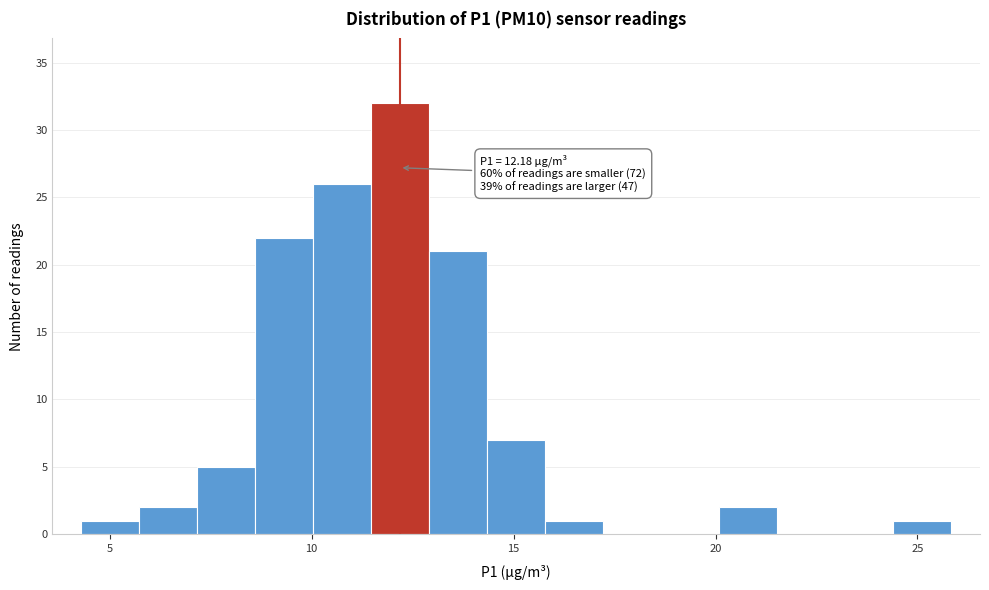

Around what value on the x-axis is the tallest bar? Give the approximate position of its centre, as read against the axis.

12.0